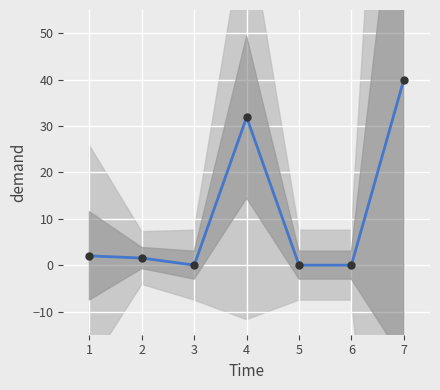

Between 3 and 7, which is larger?

7